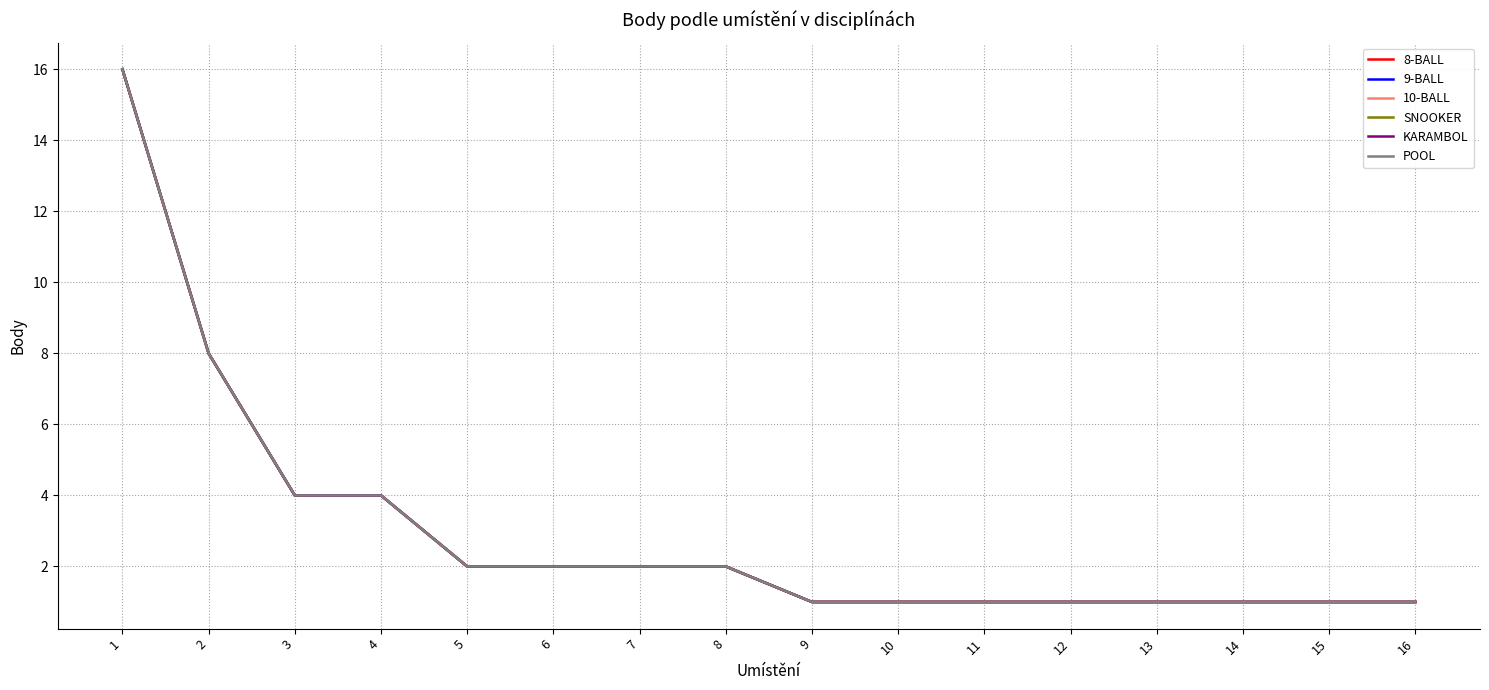

What is the value of the KARAMBOL point at the 1st from the left?

16